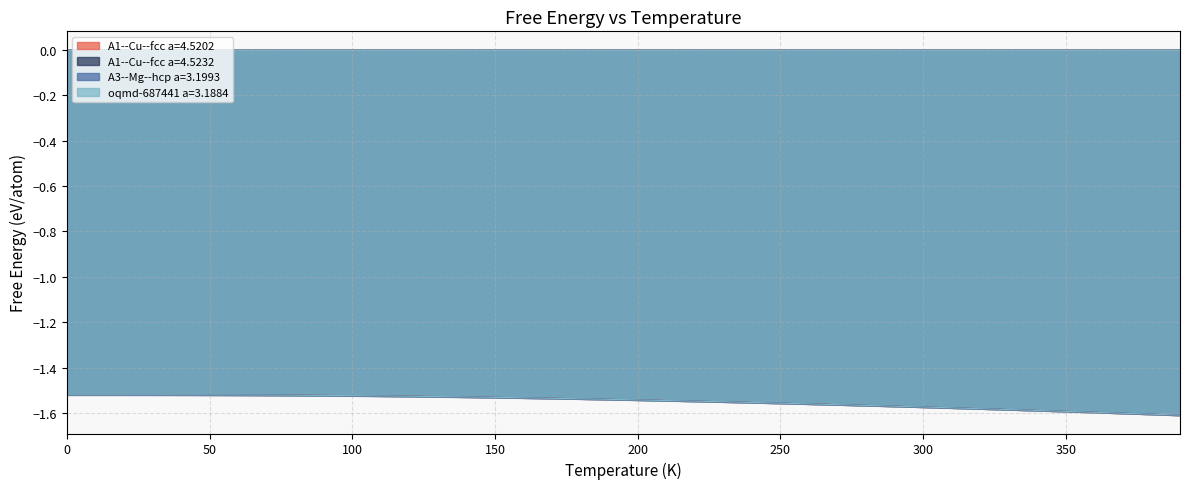

True or false: A3--Mg--hcp a=3.1993 and A1--Cu--fcc a=4.5202 intersect in this chart.

False